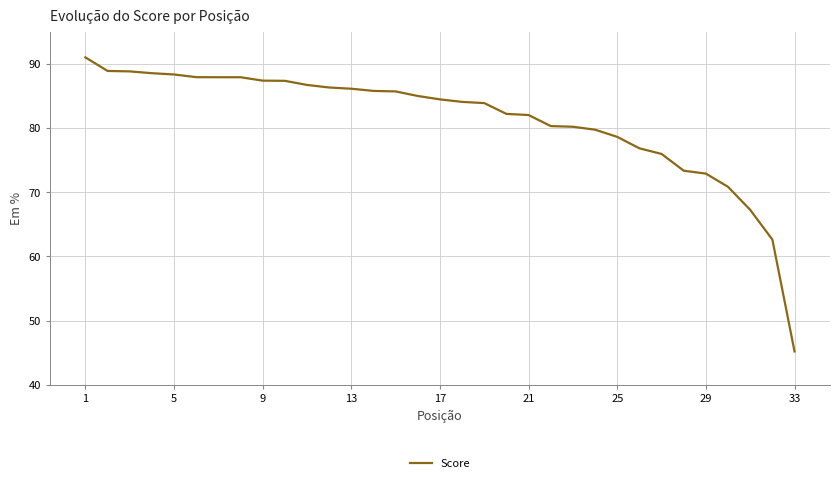

What is the minimum value shown in the chart?

45.2